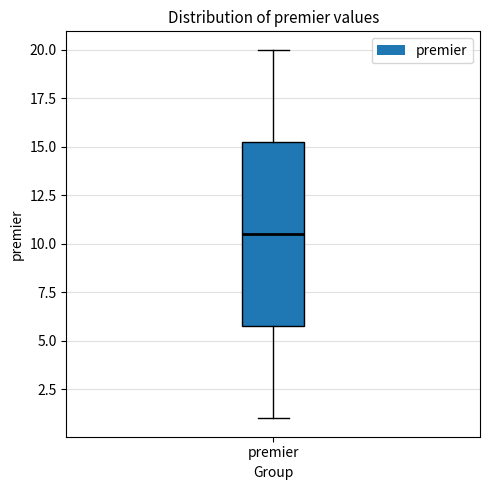

Read this box plot against the y-axis: the position of the median line, the range covered by the box, and the ends of both whiskers. The values are not printed on the chart, so give them approximately, as read against the axis.

median 10.5, box 6.0 to 15.5, whiskers 1.0 to 20.0